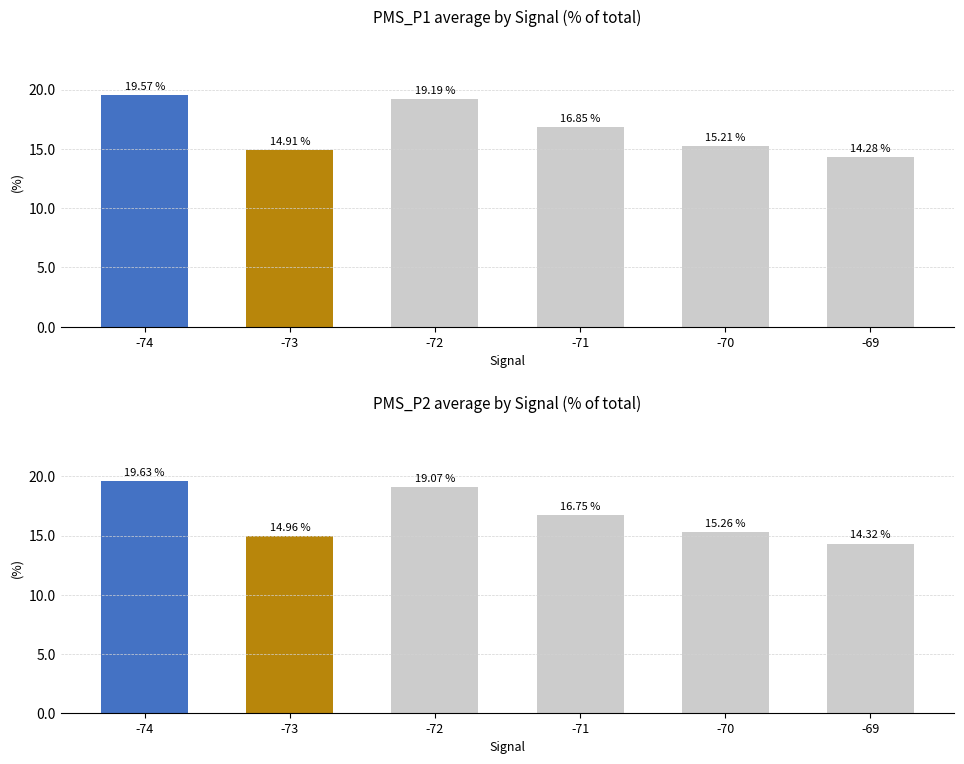

How many values are below 16?

3